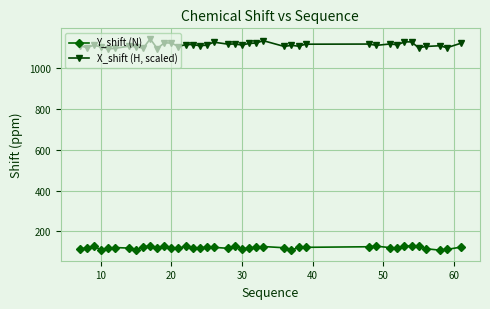

What is the value of the X_shift (H, scaled) point at the 36th from the left?

1101.4